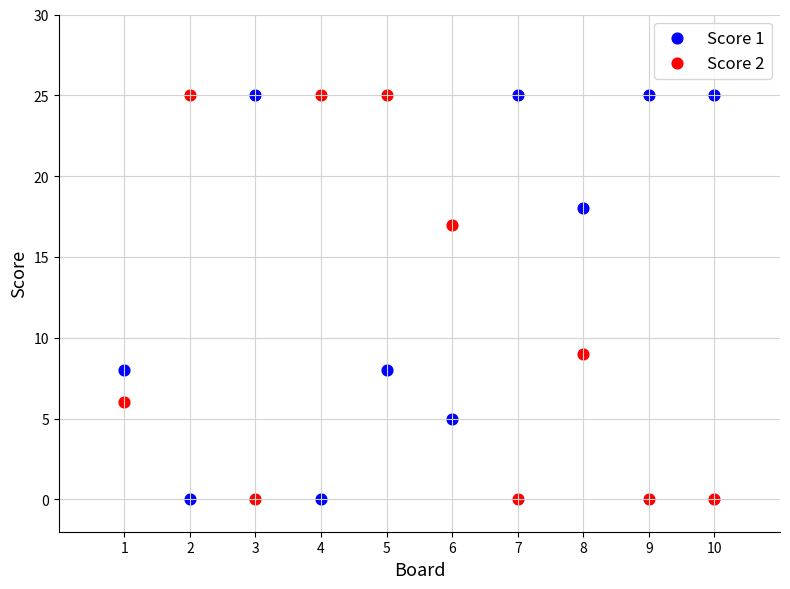

What is the X range (max minus min) for the scatter plot?

9